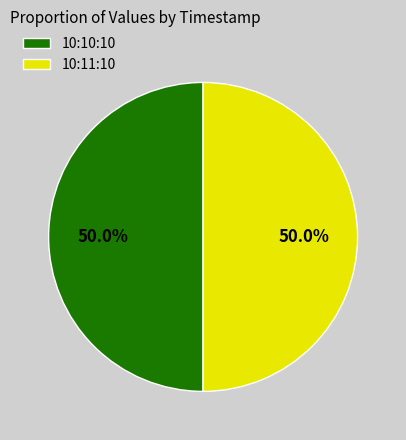

Approximately how many times larger is the value at 10:11:10 compared to 10:10:10?

1.0